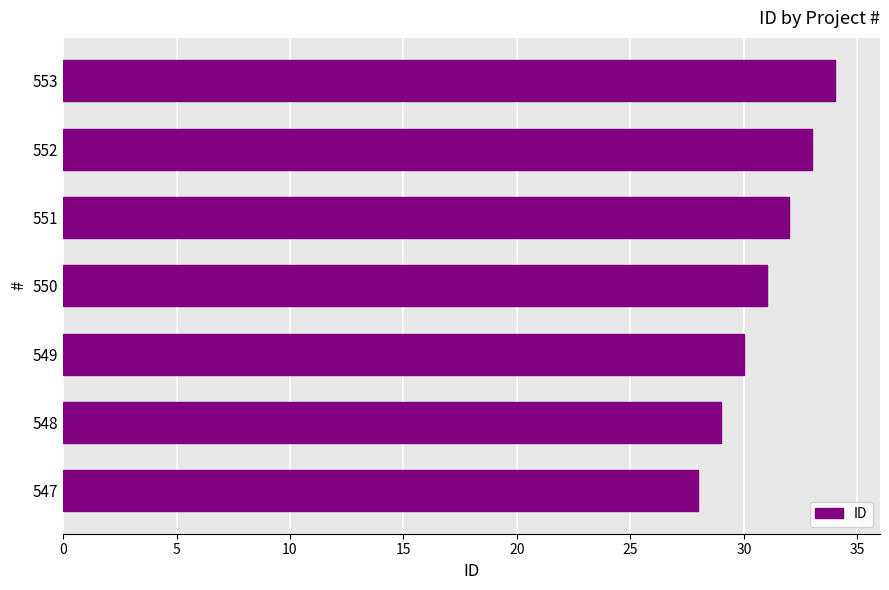

Reading bottom to top, what are all the values shown in this chart?

28	29	30	31	32	33	34